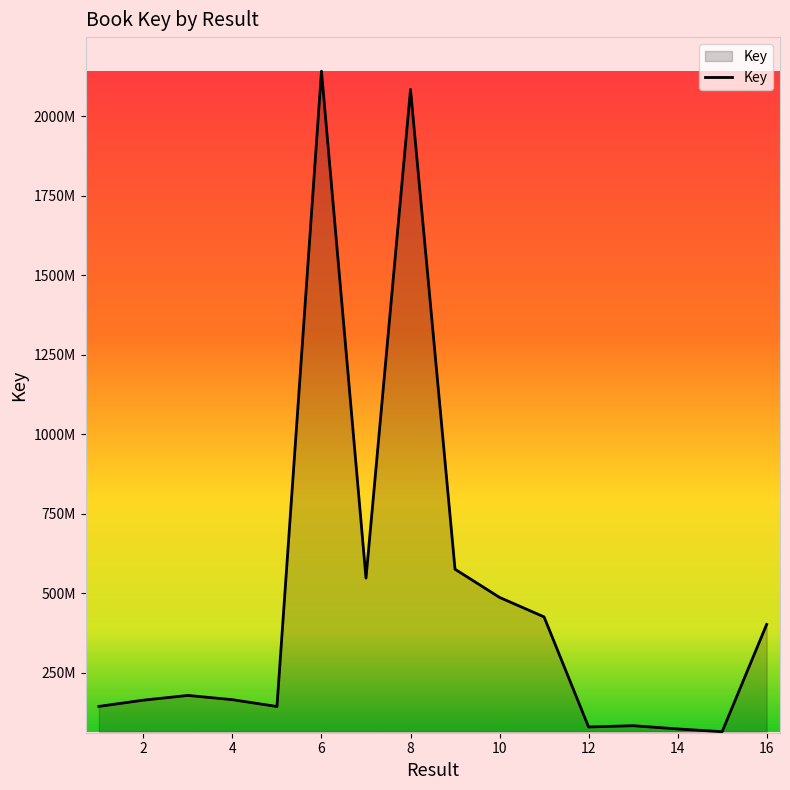

Does the chart display data point markers on the line(s)?

No